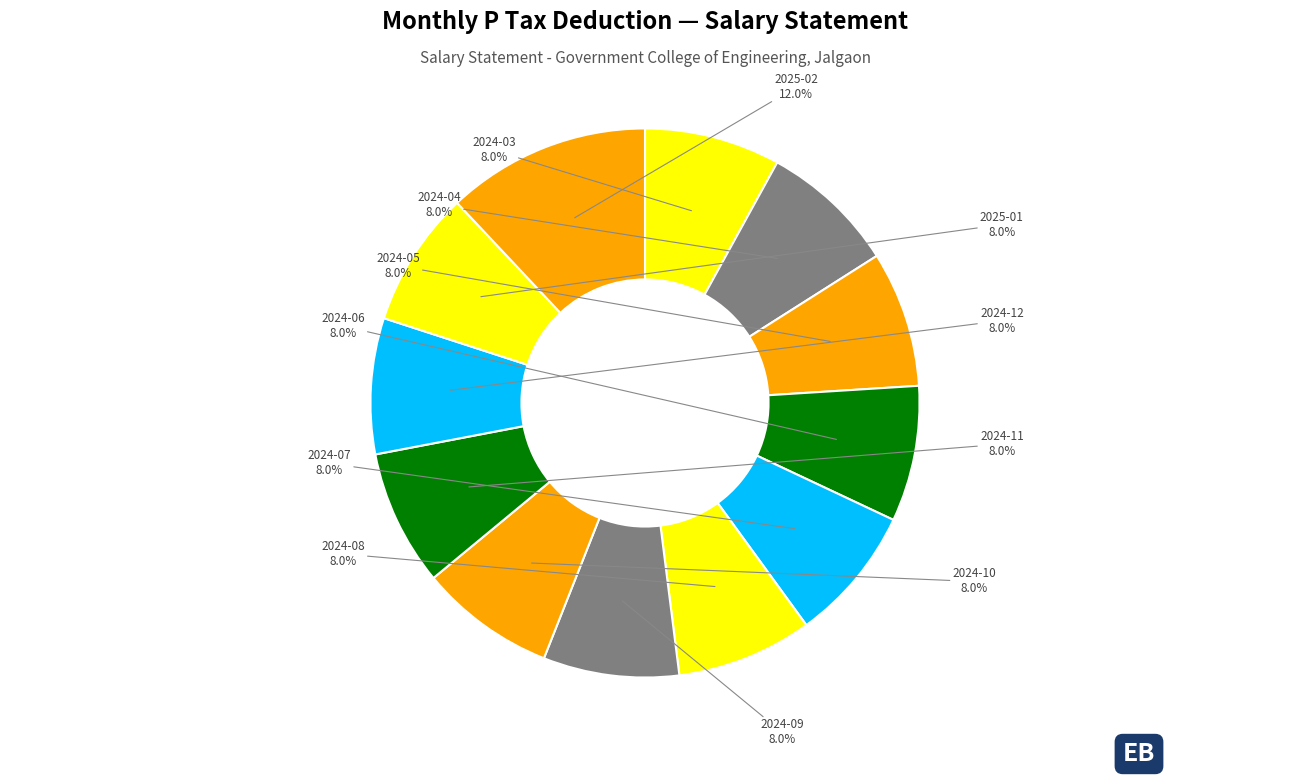

To the nearest percent, what is the average slice percentage?

8%